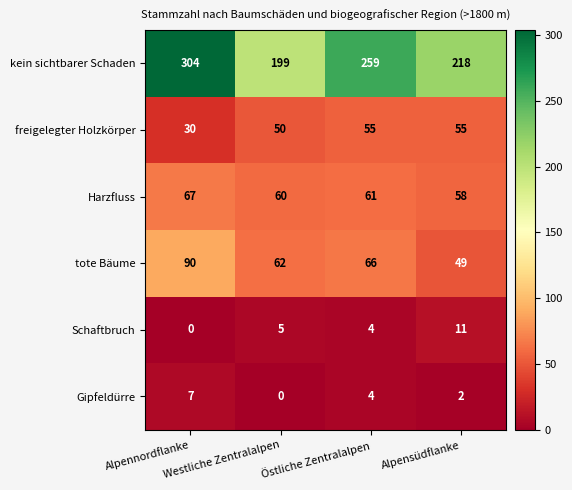

Which series has the largest total across all categories?

kein sichtbarer Schaden